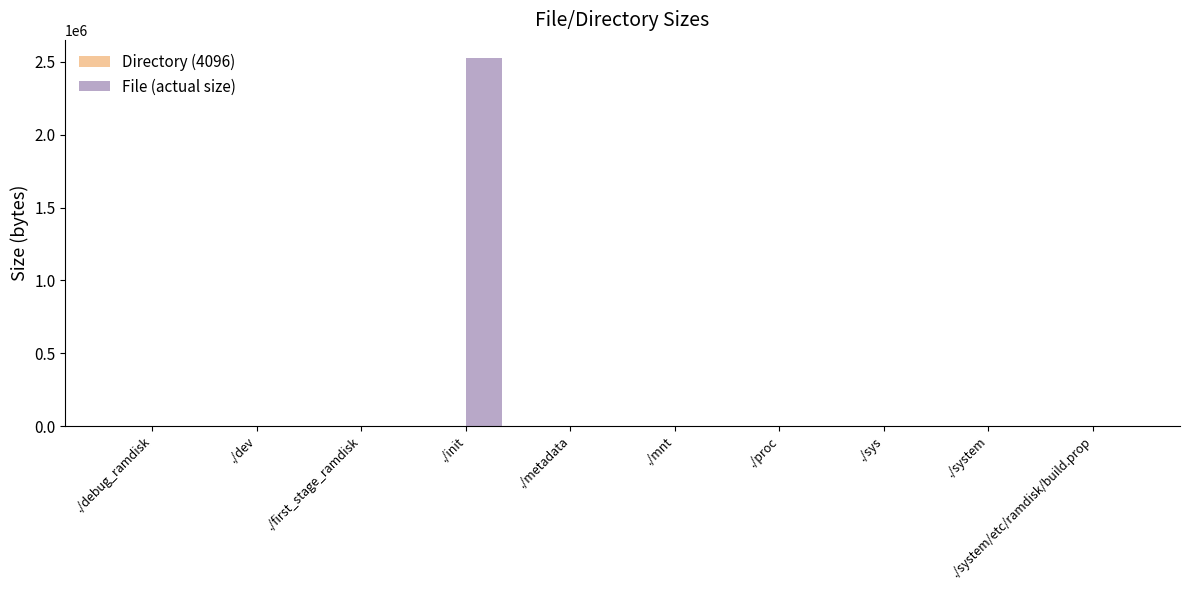

The value of File (actual size) at ./init is 2523776. True or false?

True